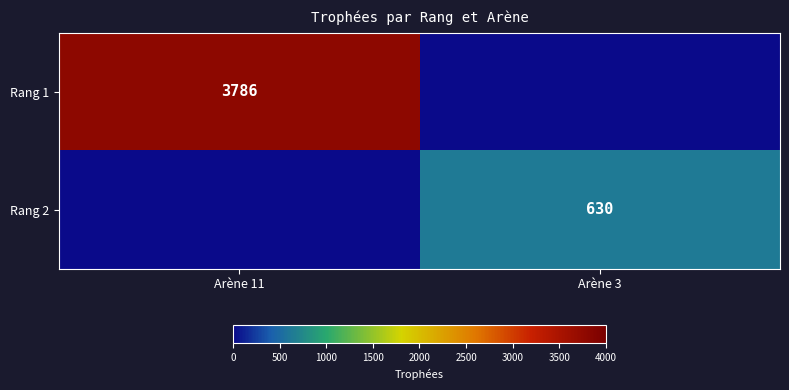

The value of Rang 1 at Arène 11 is 3786. True or false?

True